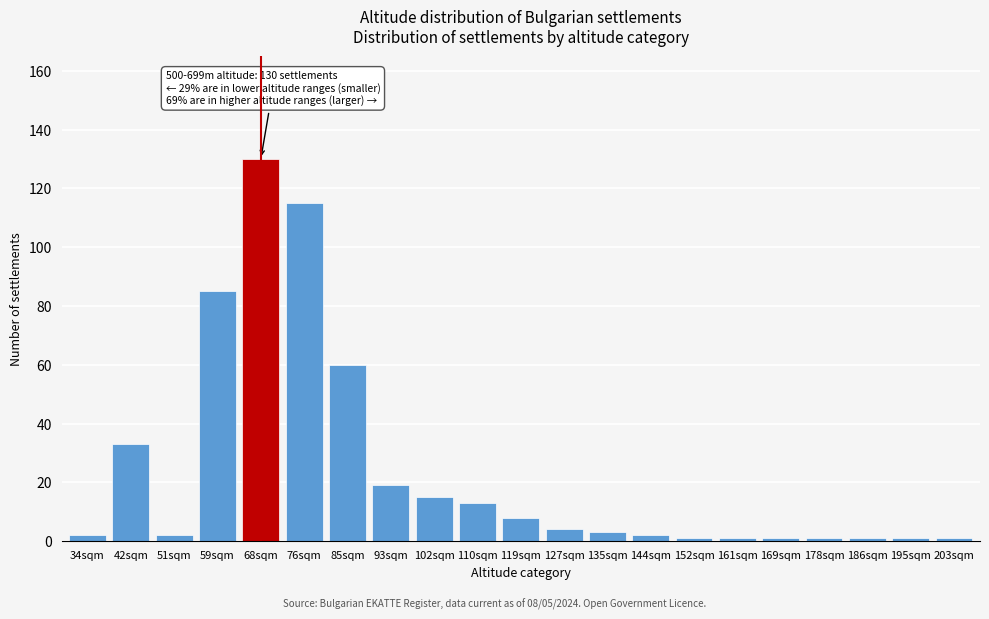

Reading left to right, extract all data points from this chart.

34sqm=2	42sqm=33	51sqm=2	59sqm=85	68sqm=130	76sqm=115	85sqm=60	93sqm=19	102sqm=15	110sqm=13	119sqm=8	127sqm=4	135sqm=3	144sqm=2	152sqm=1	161sqm=1	169sqm=1	178sqm=1	186sqm=1	195sqm=1	203sqm=1